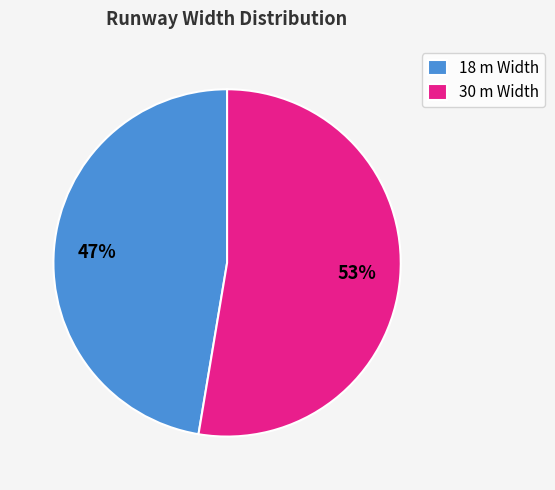

True or false: 30 m Width accounts for 60% of the total.

False